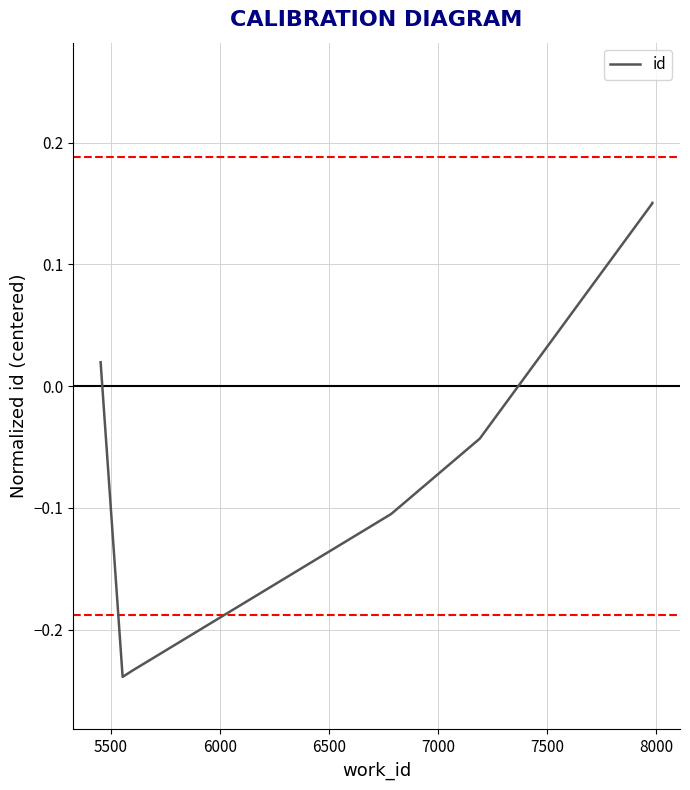

At which category does the chart reach its minimum across all series?

5500